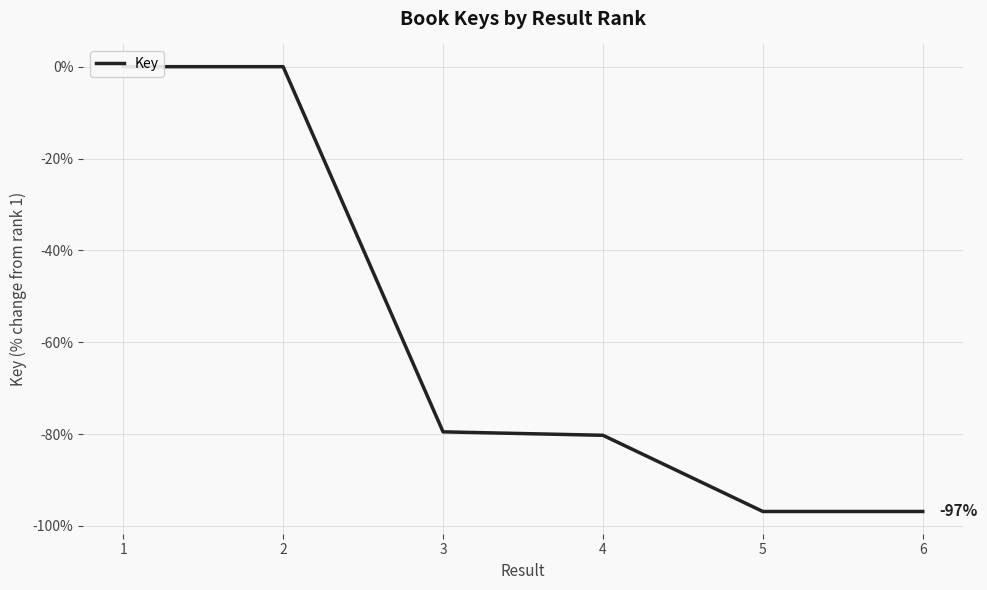

What is the change in value from 4 to 6?

-16.6